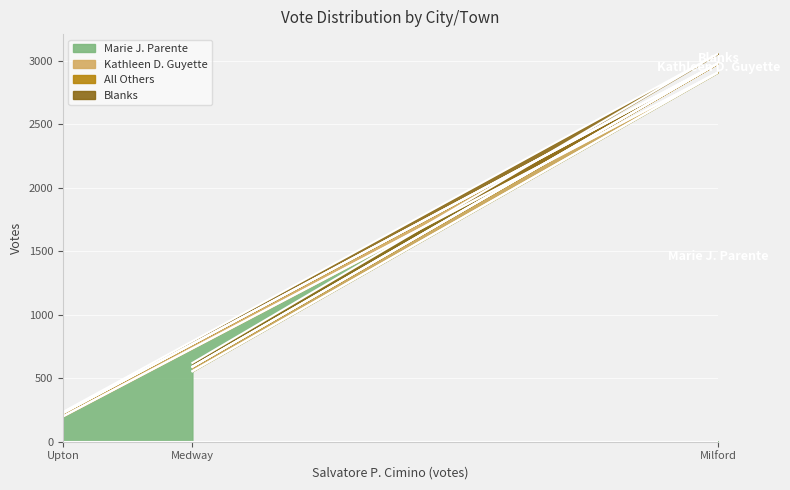

Which category has the lowest value in the Marie J. Parente series?

Upton